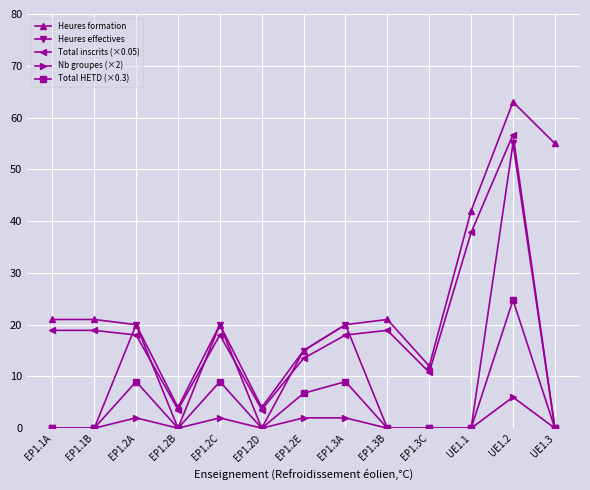

How many categories are shown in the chart?

13